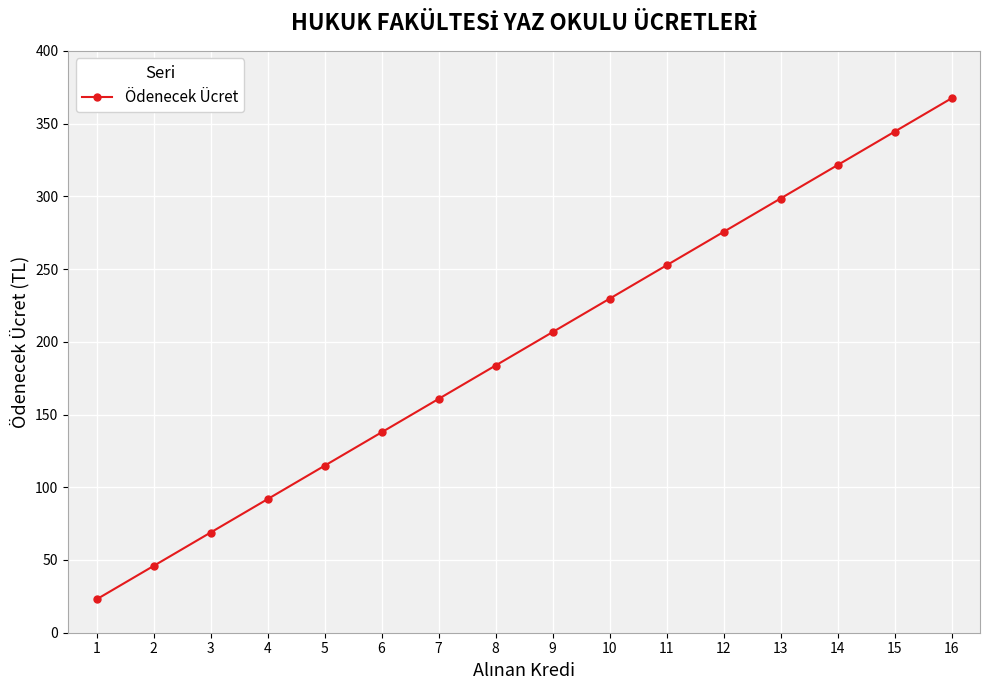

Rank the categories by value from highest to lowest.

16, 15, 14, 13, 12, 11, 10, 9, 8, 7, 6, 5, 4, 3, 2, 1